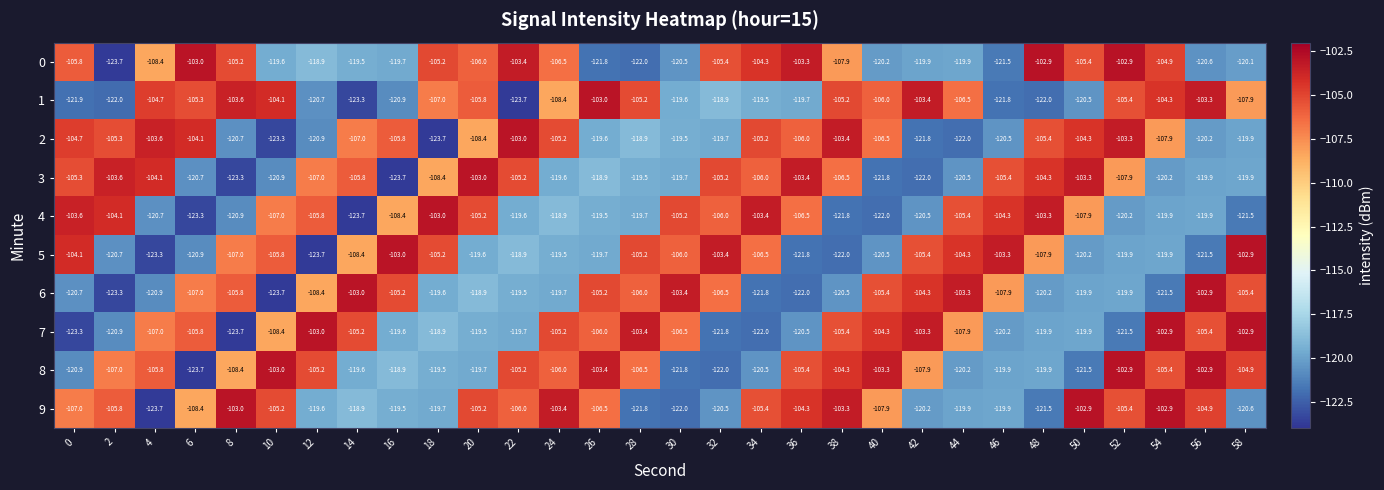

Which series has the largest total across all categories?

9